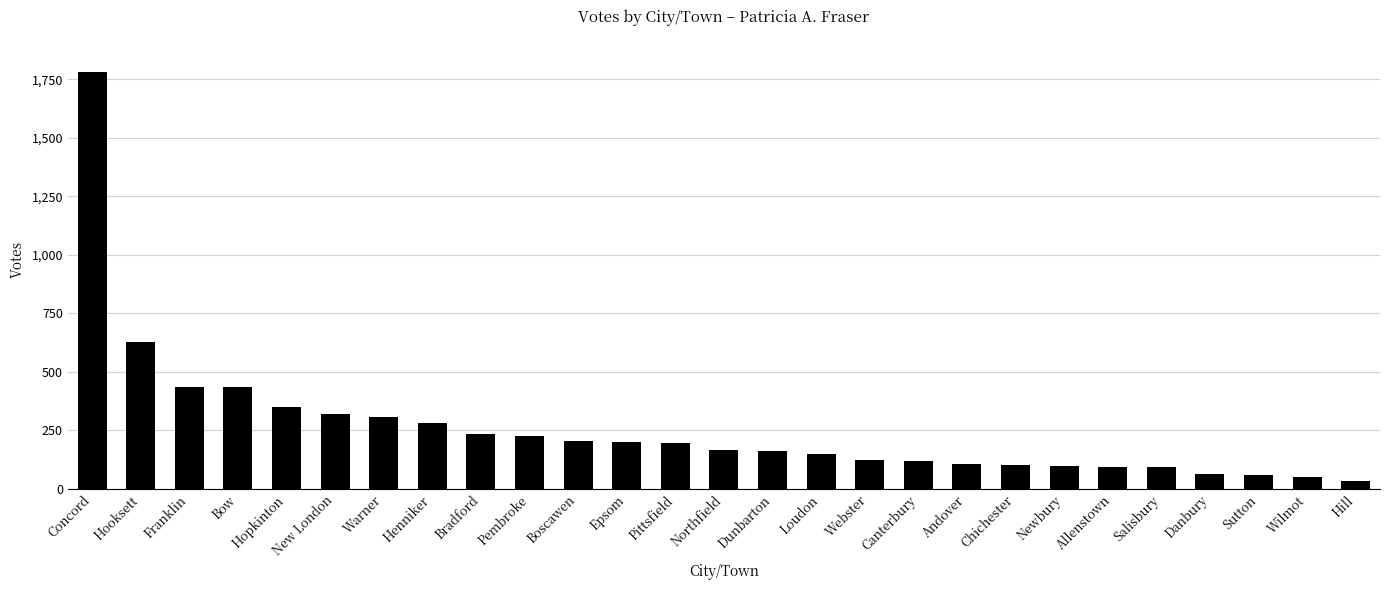

What is the label of the 4th bar from the left?

Bow